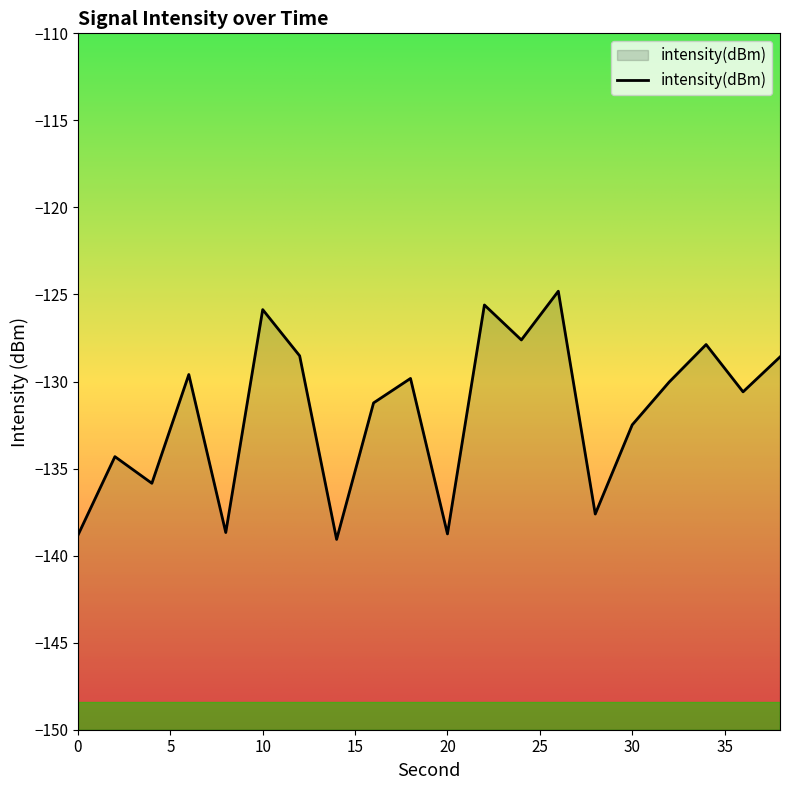

At which label is the value closest to -131?

16